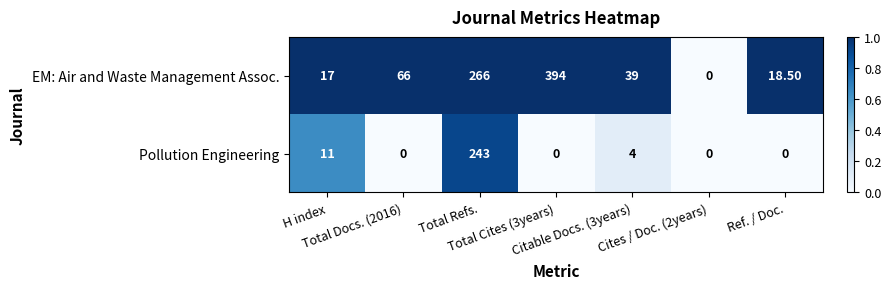

Which series has the largest total across all categories?

EM: Air and Waste Management Assoc.